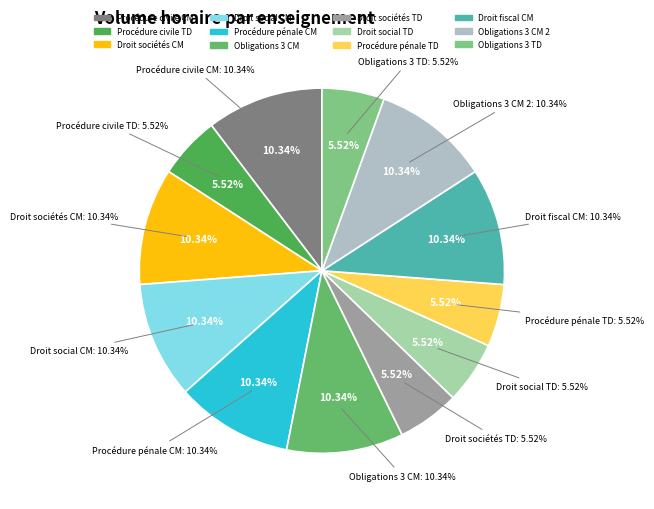

What percentage is the Droit commun des sociétés (CM) slice, to the nearest percent?

10%